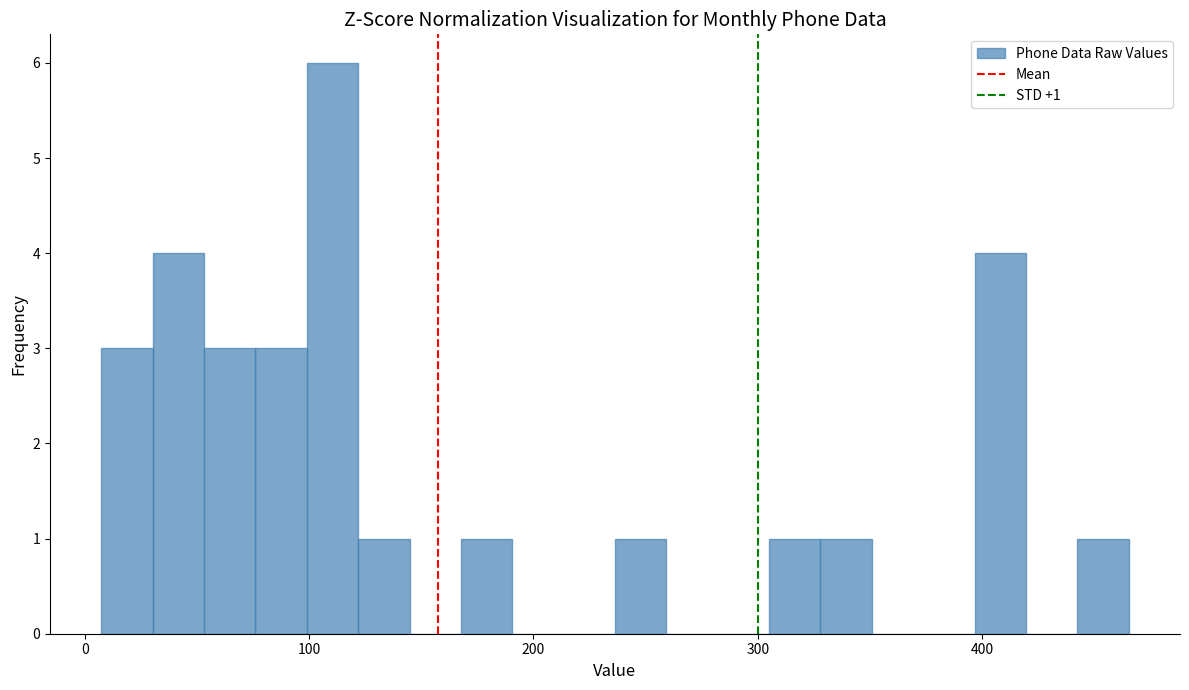

Around what value on the x-axis is the tallest bar? Give the approximate position of its centre, as read against the axis.

110